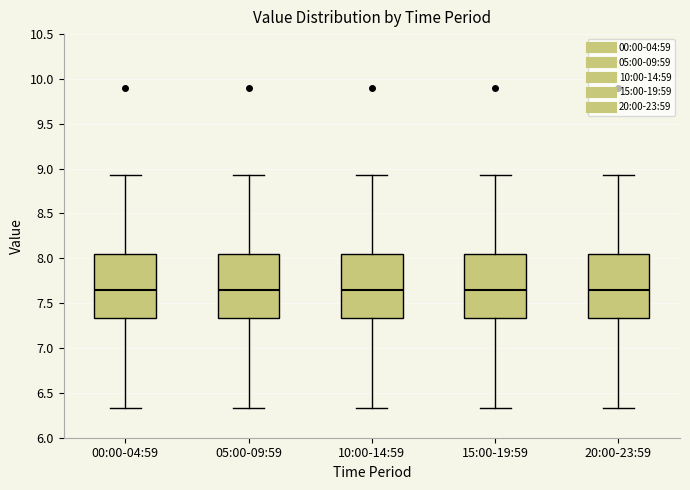

Where is the upper edge of the box for 05:00-09:59 on the y-axis? The values are not printed on the chart, so give them approximately, as read against the axis.

8.05